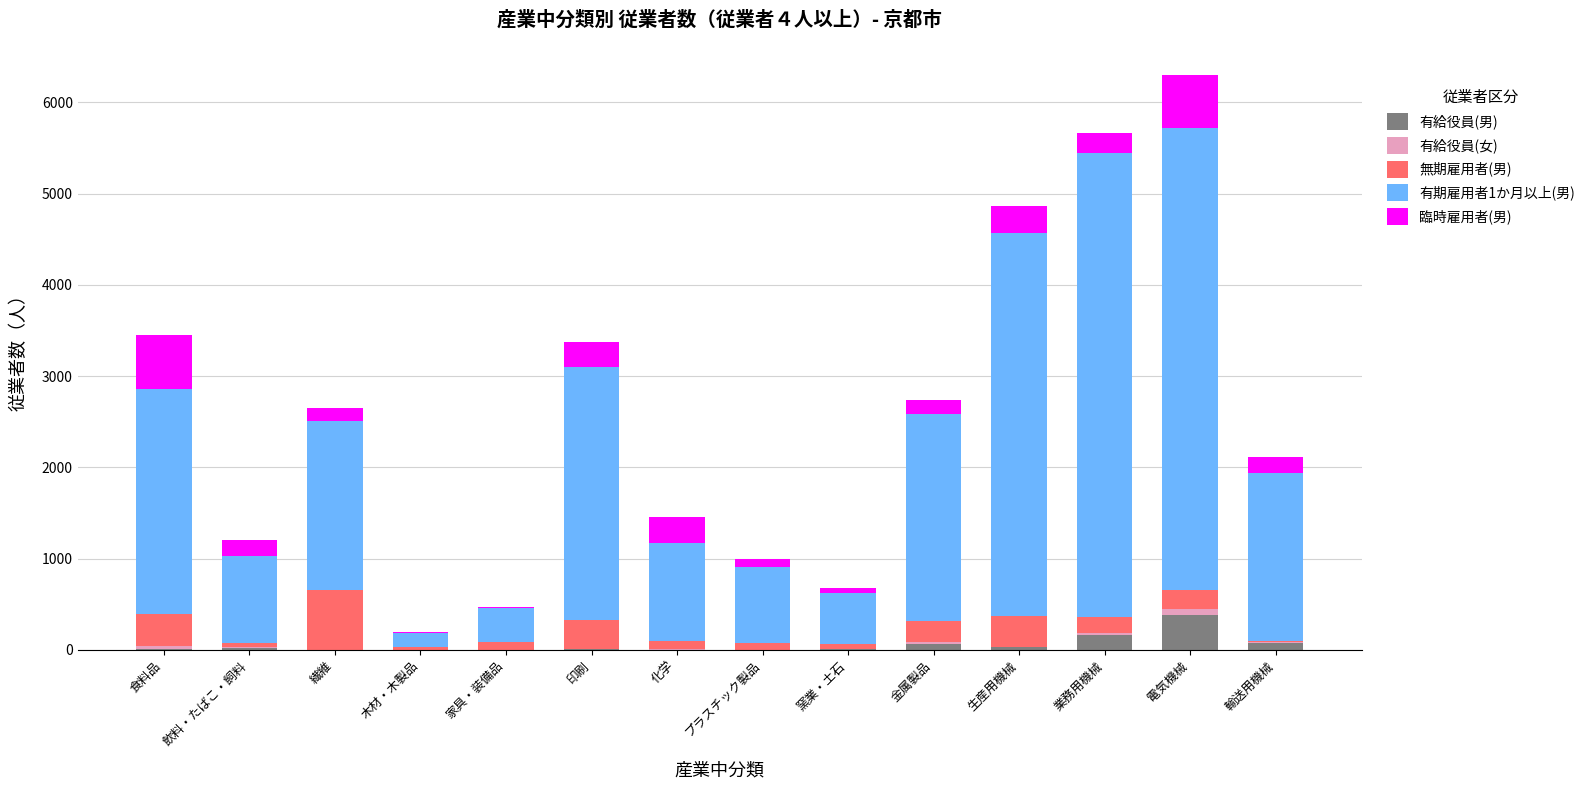

What is the highest value of the 有給役員(男) series?

387